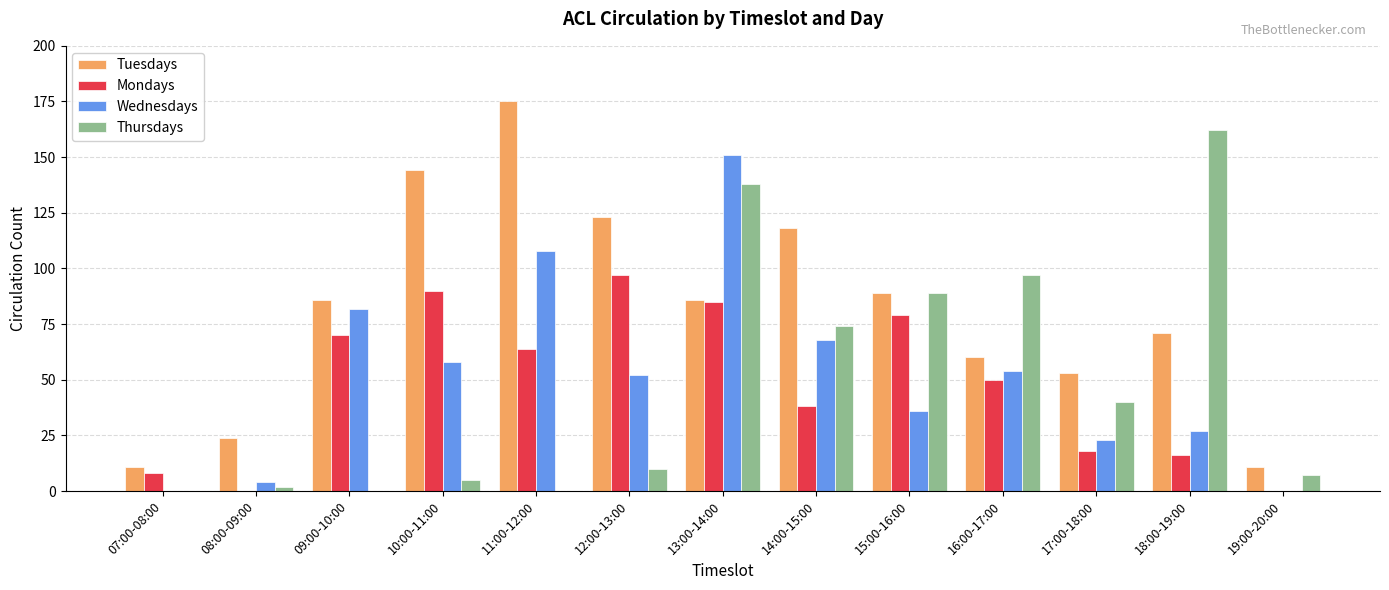

What is the sum of all Tuesdays values?

1051